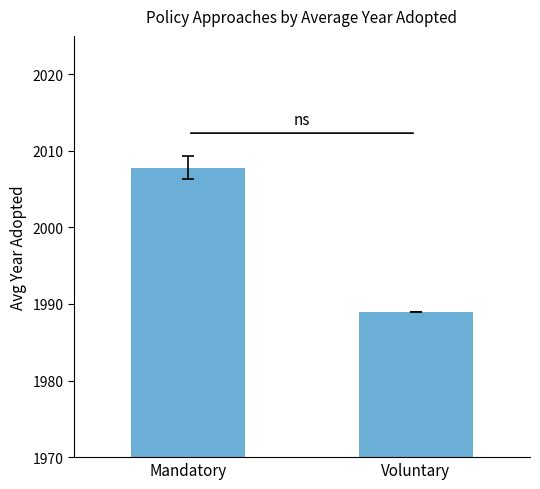

Reading left to right, extract all data points from this chart.

2007.8	1989.0